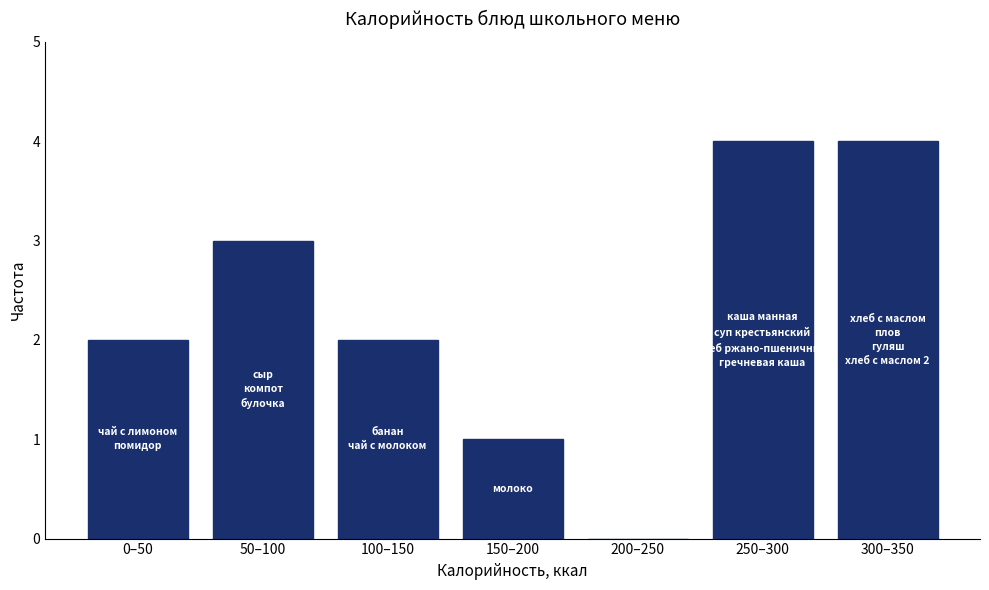

Reading right to left, what are all the values shown in this chart?

300–350=4	250–300=4	200–250=0	150–200=1	100–150=2	50–100=3	0–50=2